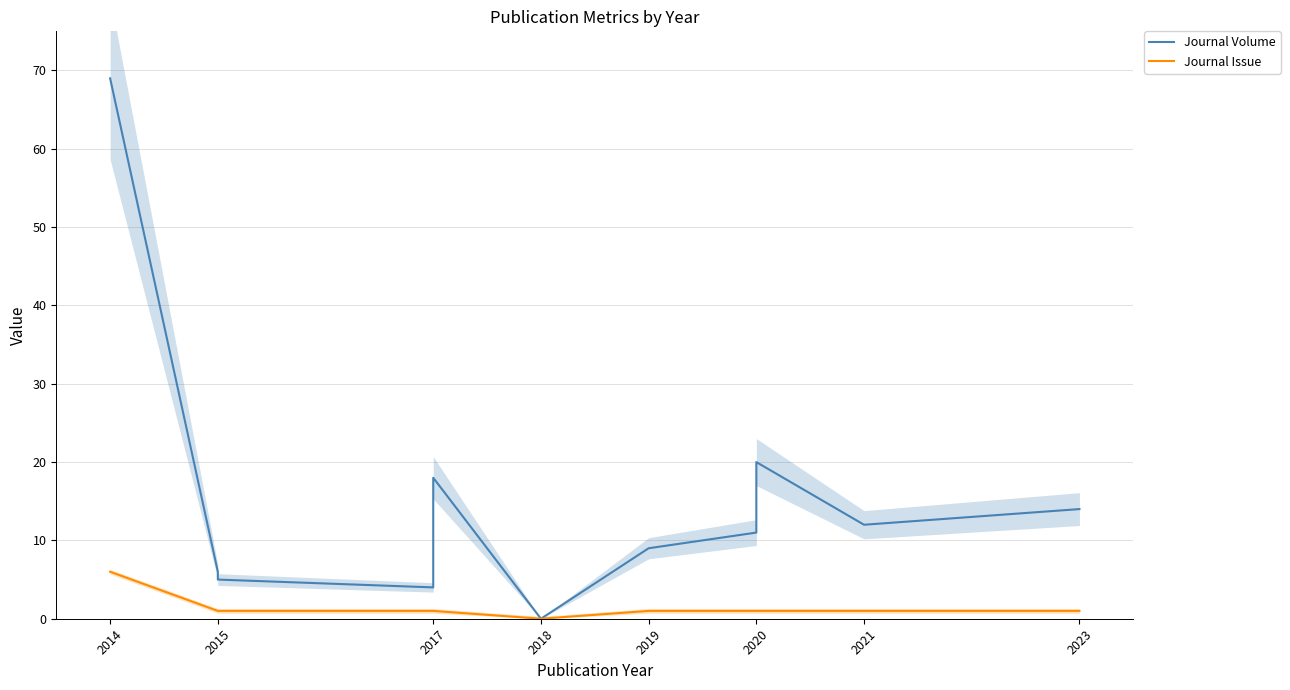

Which series has the largest total across all categories?

Journal Volume